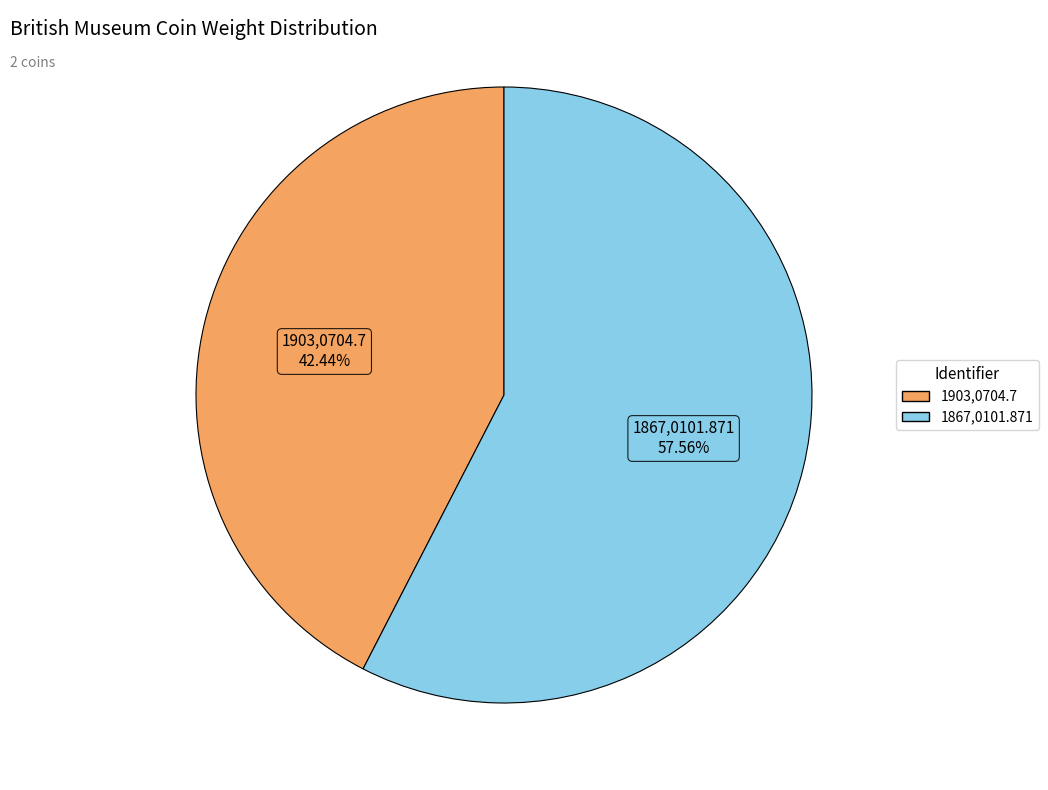

To the nearest percent, what is the difference between the 1903,0704.7 and 1867,0101.871 slice percentages?

15%